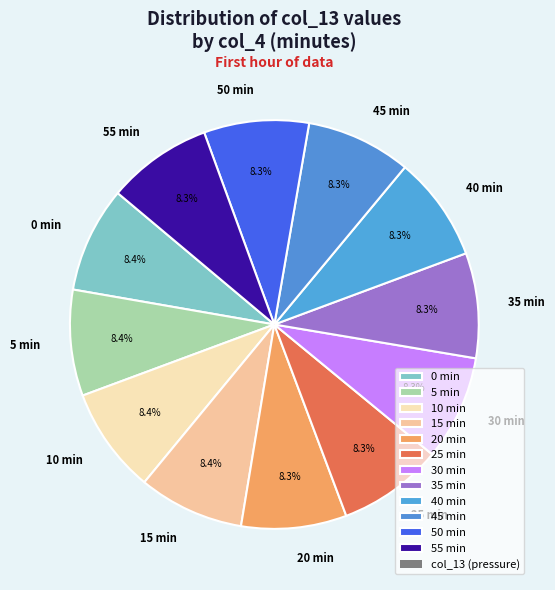

To the nearest percent, what is the average slice percentage?

8%